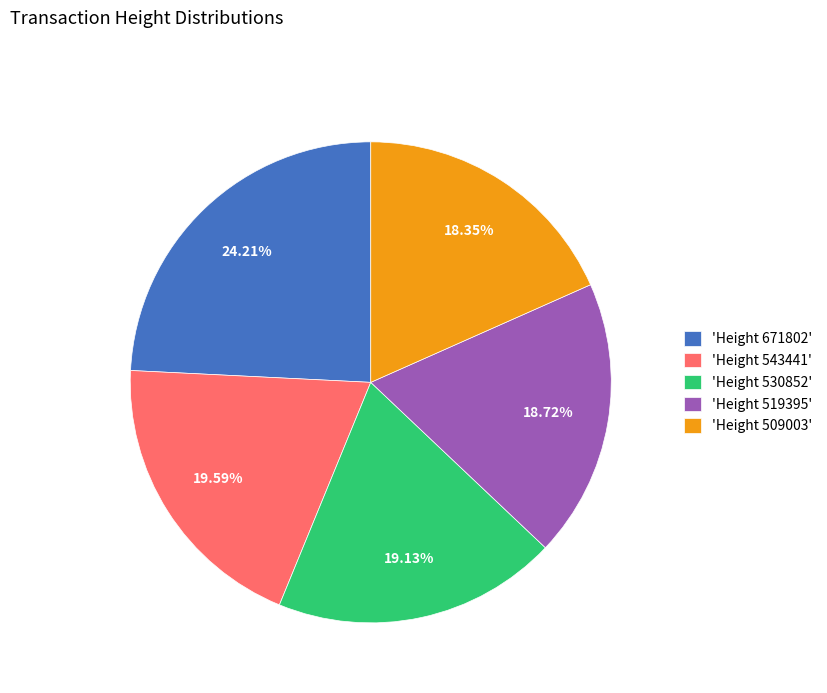

Does 'Height 530852' represent more than half of the total?

No